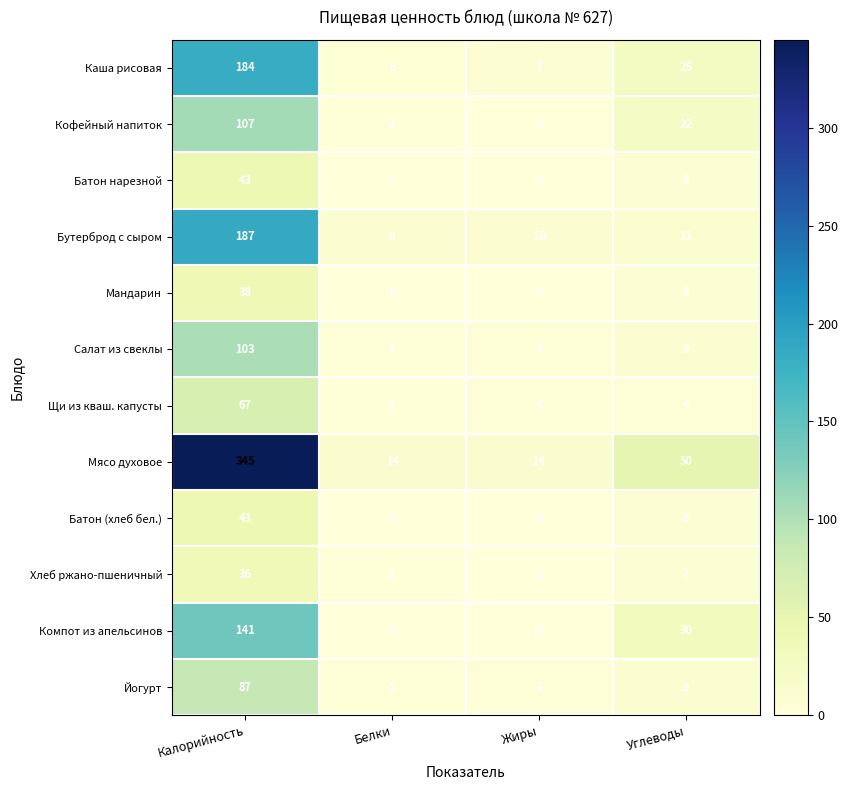

At which category is the sum across all series the highest?

Калорийность